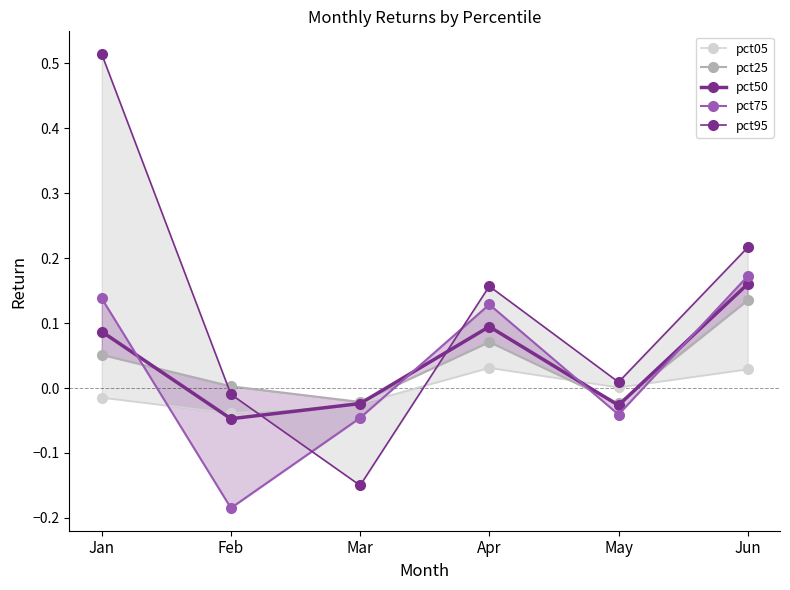

How many values in the pct05 series exceed 0?

3